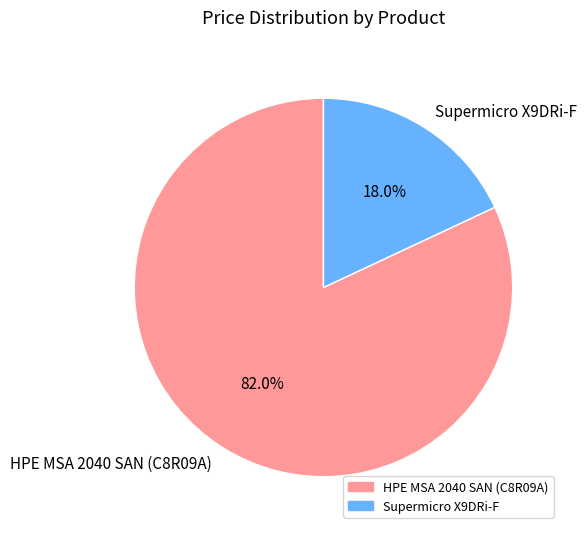

Is there any slice that represents more than half of the pie?

Yes